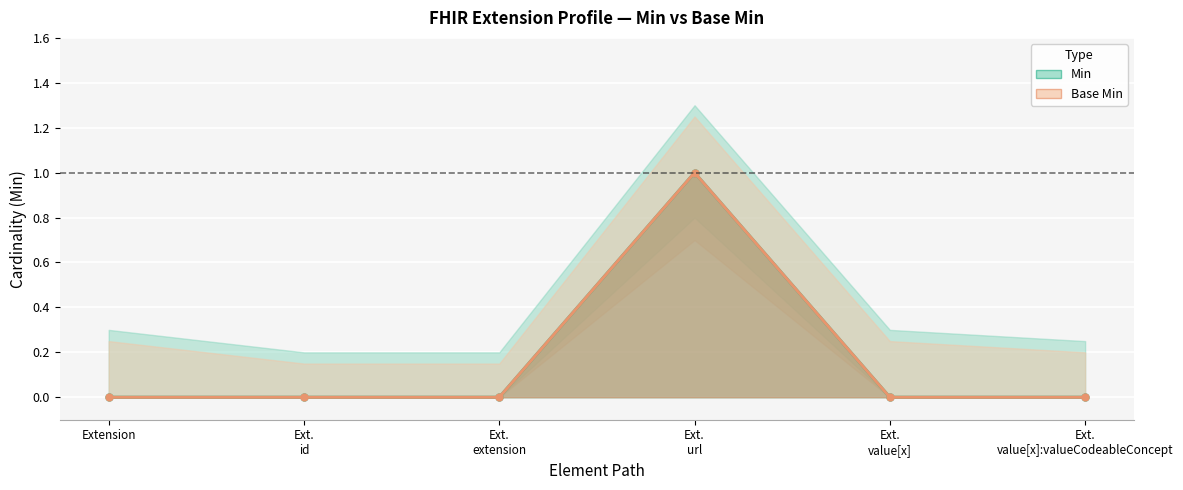

The Min series shows -1 at Ext.
value[x]:valueCodeableConcept. True or false?

False